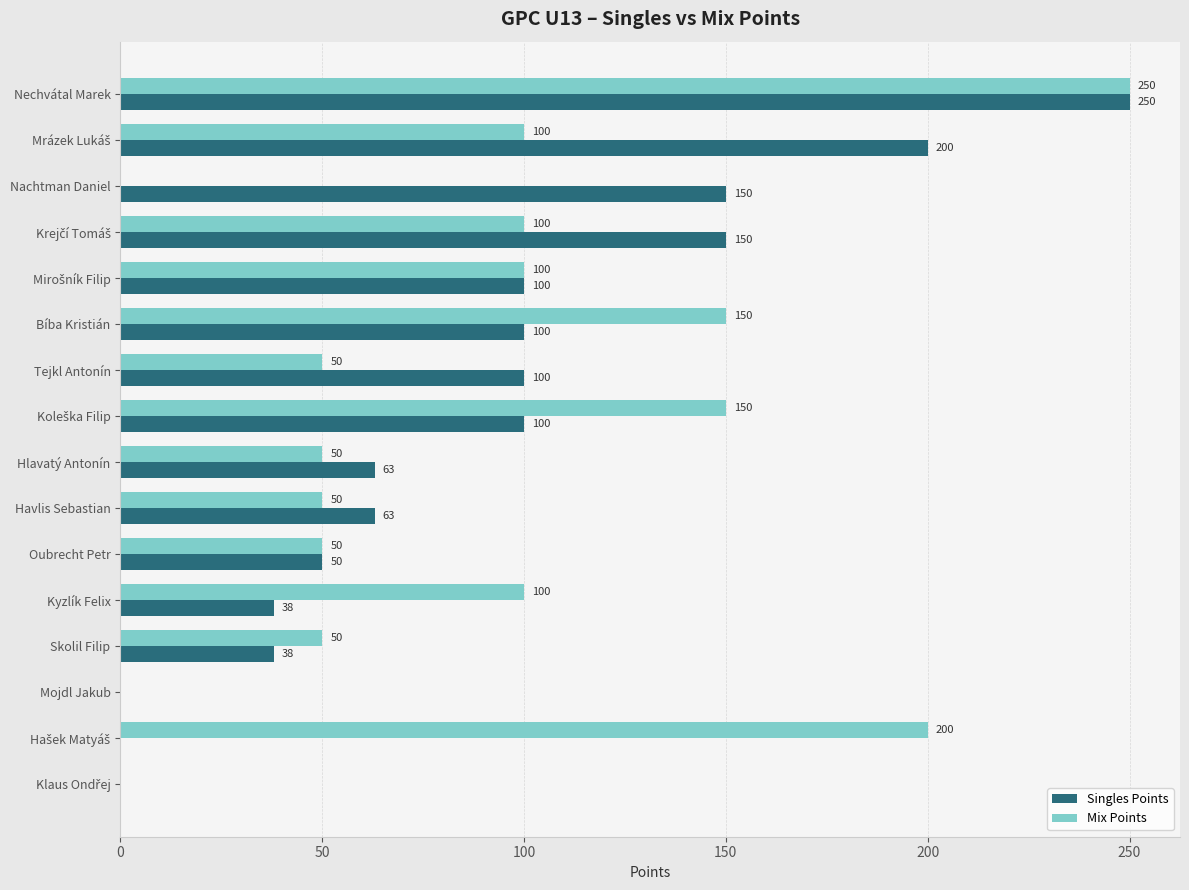

What is the sum of all Singles Points values?

1402